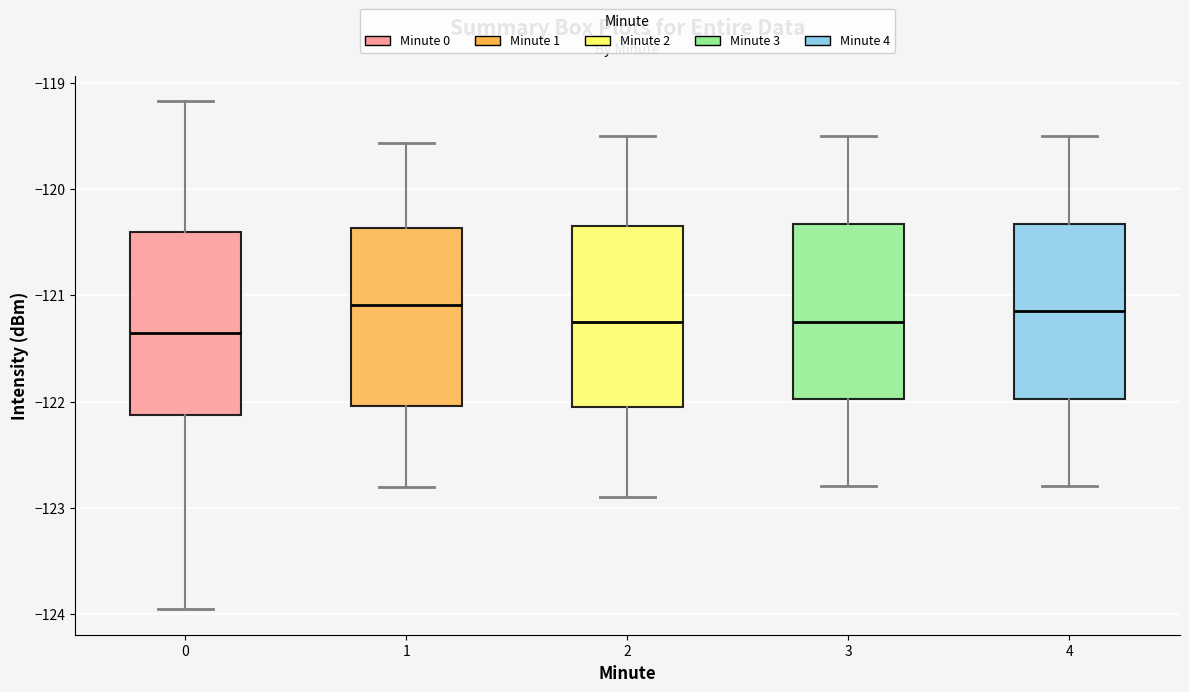

Reading left to right, read every box against the y-axis: the position of its median line, the range the box covers, and the ends of its whiskers. The values are not printed on the chart, so give them approximately, as read against the axis.

0: median -121.4, box -122.1 to -120.4, whiskers -124.0 to -119.2
1: median -121.1, box -122.0 to -120.4, whiskers -122.8 to -119.6
2: median -121.2, box -122.0 to -120.3, whiskers -122.9 to -119.5
3: median -121.2, box -122.0 to -120.3, whiskers -122.8 to -119.5
4: median -121.1, box -122.0 to -120.3, whiskers -122.8 to -119.5